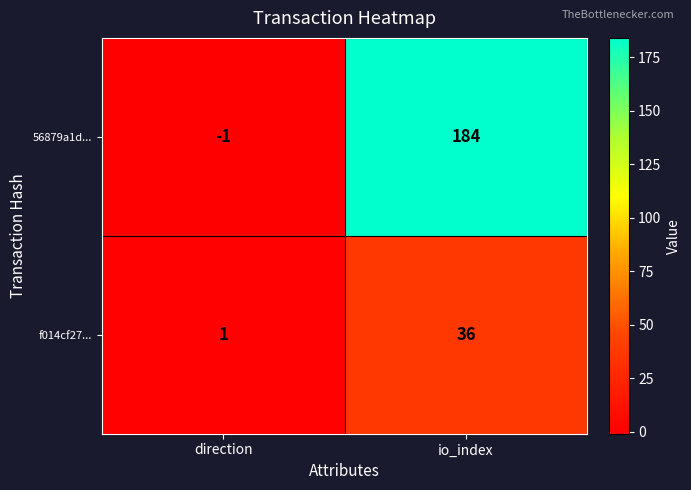

Which series has the largest range (max minus min)?

56879a1d...